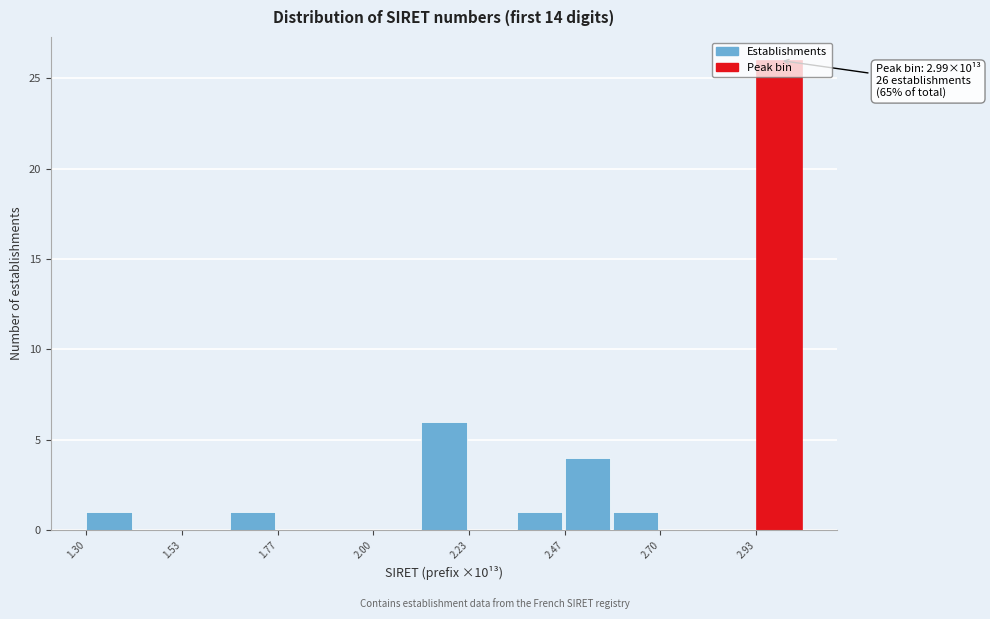

Read against the x-axis, roughly where is the centre of the tallest bar?

3.00